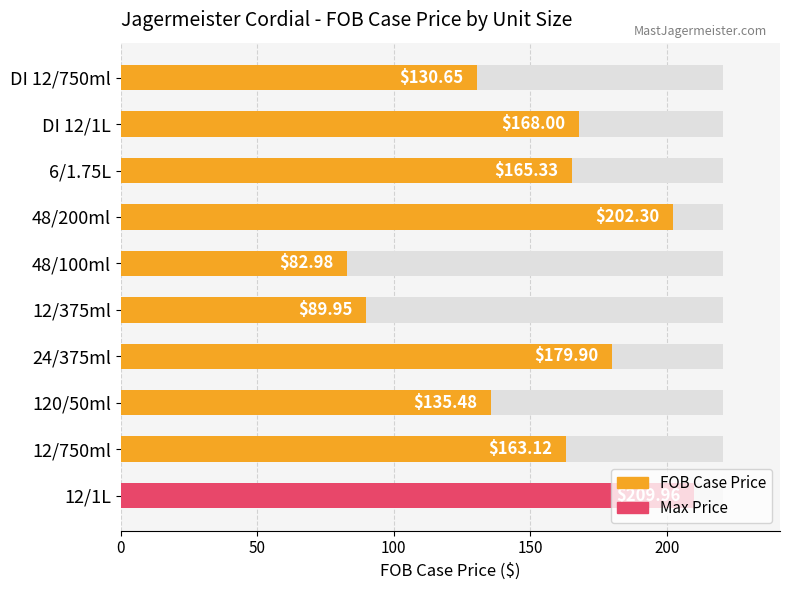

Count the number of values greater than 165.

5